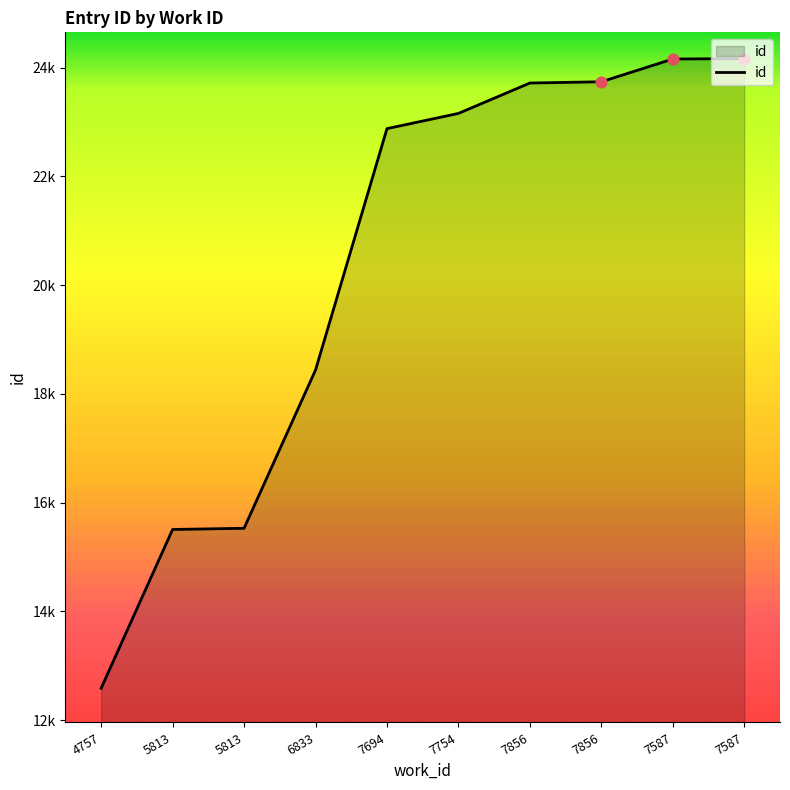

Approximately how many times larger is the value at 5813 compared to 7754?

0.7